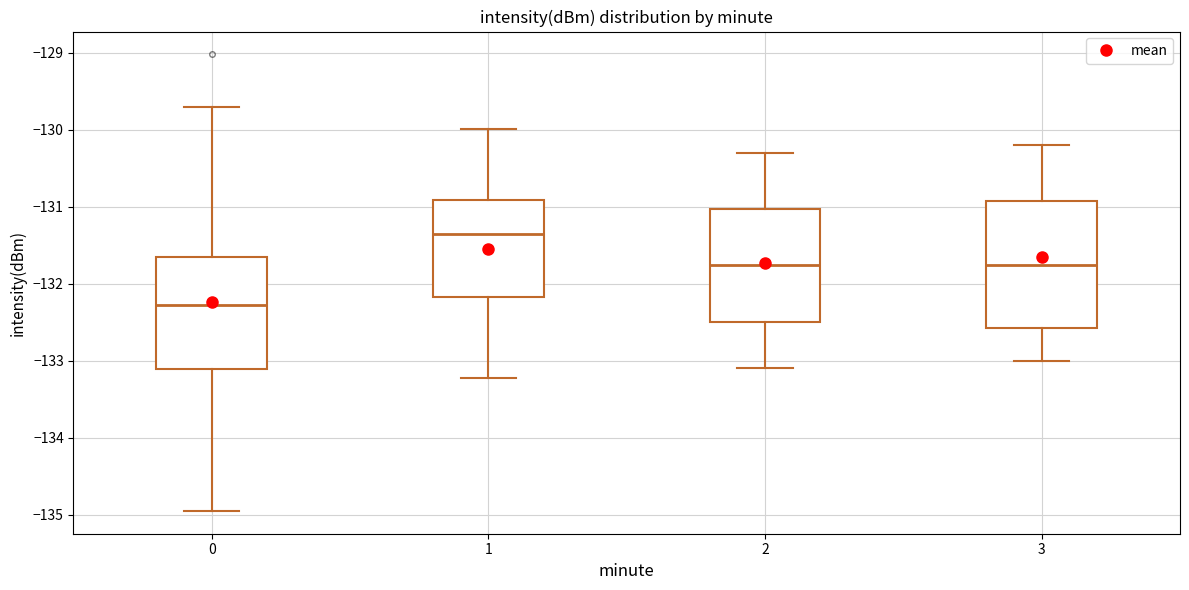

Reading left to right, transcribe this box plot: for each box, give where its median line is, the range the box spans, and where its two whiskers end, as read against the y-axis. The values are not printed on the chart, so give them approximately, as read against the axis.

0: median -132.3, box -133.1 to -131.7, whiskers -135.0 to -129.7
1: median -131.4, box -132.2 to -130.9, whiskers -133.2 to -130.0
2: median -131.7, box -132.5 to -131.0, whiskers -133.1 to -130.3
3: median -131.7, box -132.6 to -130.9, whiskers -133.0 to -130.2